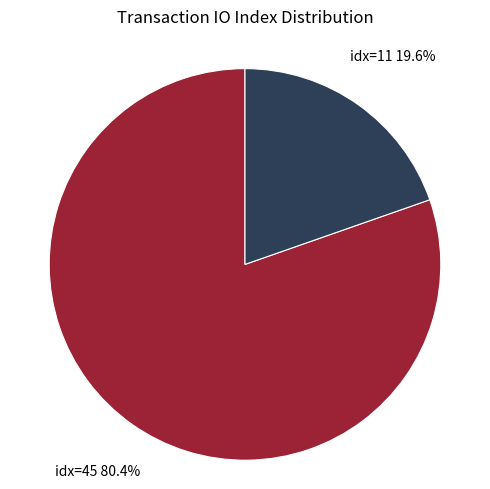

Is there any slice that represents more than half of the pie?

Yes